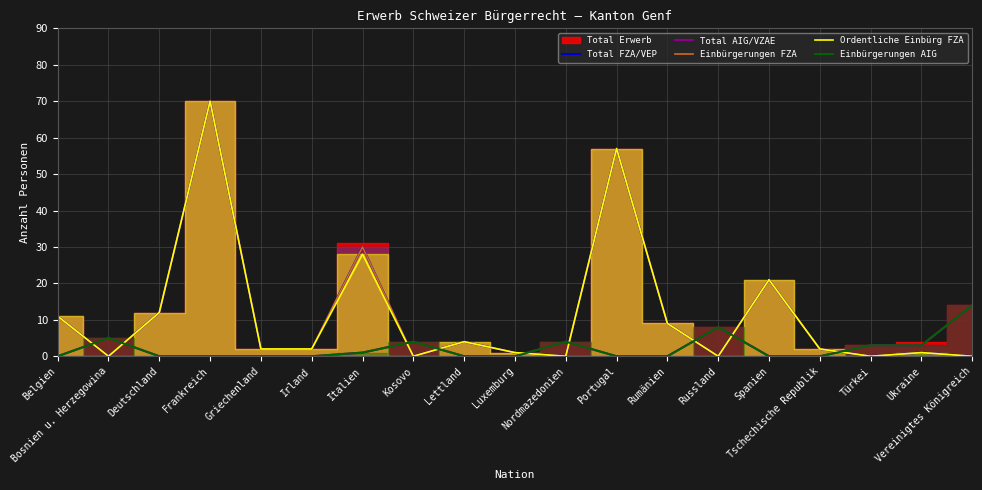

True or false: Total FZA/VEP and Ordentliche Einbürg FZA cross at least once.

False